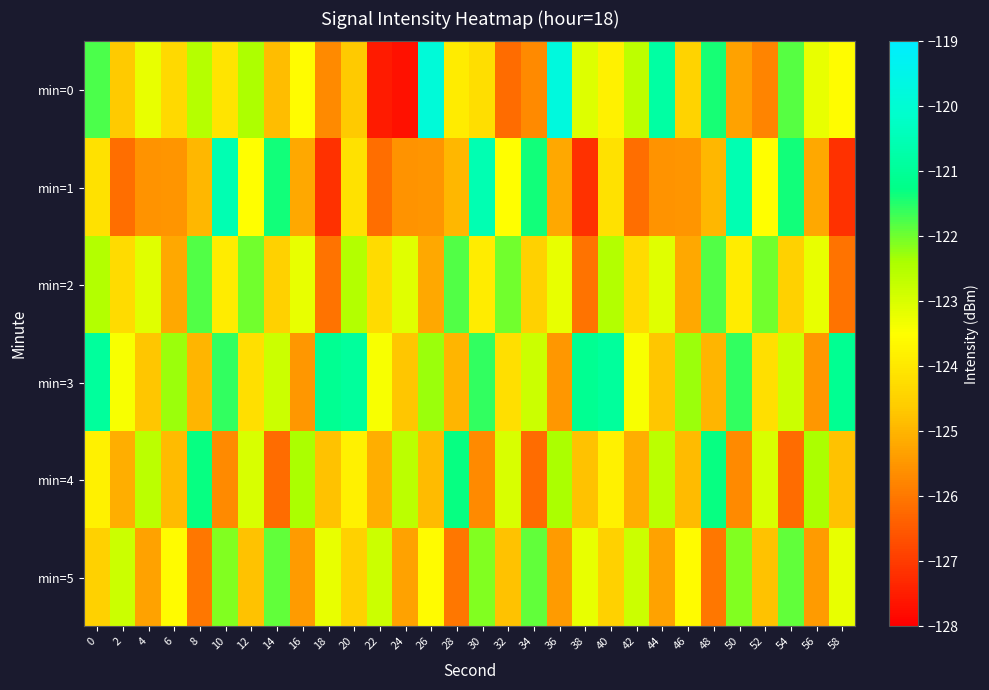

Reading left to right, what are all the values shown in this chart?

min=0: 0=-121.8	2=-124.6	4=-123.2	6=-124.3	8=-122.5	10=-124.1	12=-122.4	14=-124.9	16=-123.5	18=-125.7	20=-124.6	22=-127.5	24=-127.7	26=-119.9	28=-123.9	30=-124.2	32=-126.2	34=-125.7	36=-119.8	38=-123.1	40=-123.8	42=-122.6	44=-120.8	46=-124.5	48=-121.4	50=-125.3	52=-125.8	54=-121.8	56=-123.2	58=-123.5
min=1: 0=-124.1	2=-126.2	4=-125.6	6=-125.5	8=-125.0	10=-120.6	12=-123.5	14=-121.4	16=-125.2	18=-127.2	20=-124.1	22=-126.2	24=-125.6	26=-125.5	28=-125.0	30=-120.6	32=-123.5	34=-121.4	36=-125.2	38=-127.2	40=-124.1	42=-126.2	44=-125.6	46=-125.5	48=-125.0	50=-120.6	52=-123.5	54=-121.4	56=-125.2	58=-127.2
min=2: 0=-122.5	2=-124.3	4=-123.1	6=-125.2	8=-121.8	10=-123.9	12=-122.0	14=-124.5	16=-123.2	18=-126.1	20=-122.5	22=-124.3	24=-123.1	26=-125.2	28=-121.8	30=-123.9	32=-122.0	34=-124.5	36=-123.2	38=-126.1	40=-122.5	42=-124.3	44=-123.1	46=-125.2	48=-121.8	50=-123.9	52=-122.0	54=-124.5	56=-123.2	58=-126.1
min=3: 0=-120.9	2=-123.4	4=-124.7	6=-122.3	8=-125.0	10=-121.6	12=-124.2	14=-122.8	16=-125.5	18=-121.1	20=-120.9	22=-123.4	24=-124.7	26=-122.3	28=-125.0	30=-121.6	32=-124.2	34=-122.8	36=-125.5	38=-121.1	40=-120.9	42=-123.4	44=-124.7	46=-122.3	48=-125.0	50=-121.6	52=-124.2	54=-122.8	56=-125.5	58=-121.1
min=4: 0=-123.8	2=-125.1	4=-122.6	6=-124.9	8=-121.3	10=-125.7	12=-123.0	14=-126.2	16=-122.4	18=-124.8	20=-123.8	22=-125.1	24=-122.6	26=-124.9	28=-121.3	30=-125.7	32=-123.0	34=-126.2	36=-122.4	38=-124.8	40=-123.8	42=-125.1	44=-122.6	46=-124.9	48=-121.3	50=-125.7	52=-123.0	54=-126.2	56=-122.4	58=-124.8
min=5: 0=-124.5	2=-122.8	4=-125.3	6=-123.6	8=-126.0	10=-122.1	12=-124.8	14=-121.9	16=-125.4	18=-123.2	20=-124.5	22=-122.8	24=-125.3	26=-123.6	28=-126.0	30=-122.1	32=-124.8	34=-121.9	36=-125.4	38=-123.2	40=-124.5	42=-122.8	44=-125.3	46=-123.6	48=-126.0	50=-122.1	52=-124.8	54=-121.9	56=-125.4	58=-123.2